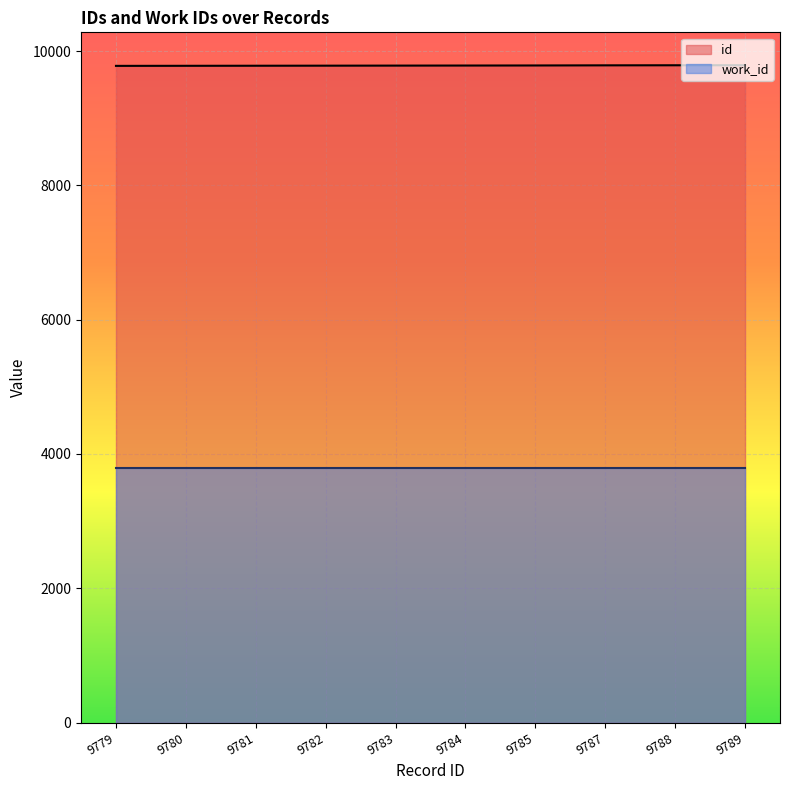

Rank the series by their maximum value, from highest to lowest.

id, work_id